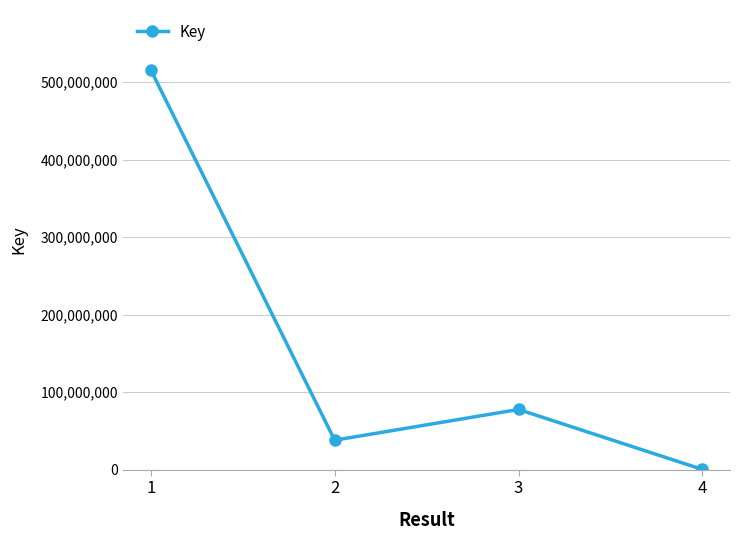

How many lines are shown in the chart?

1